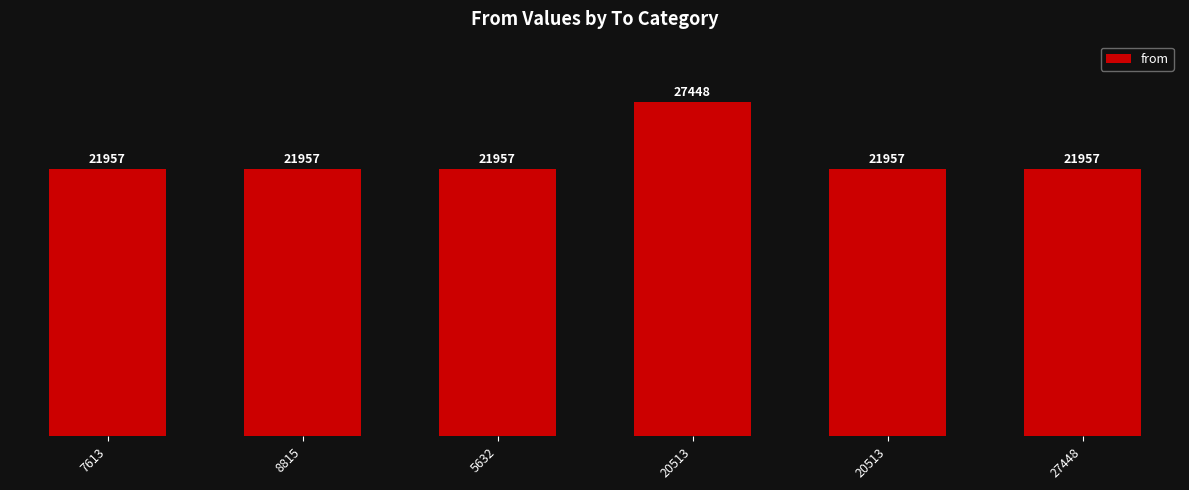

What is the sum of all values?

137233